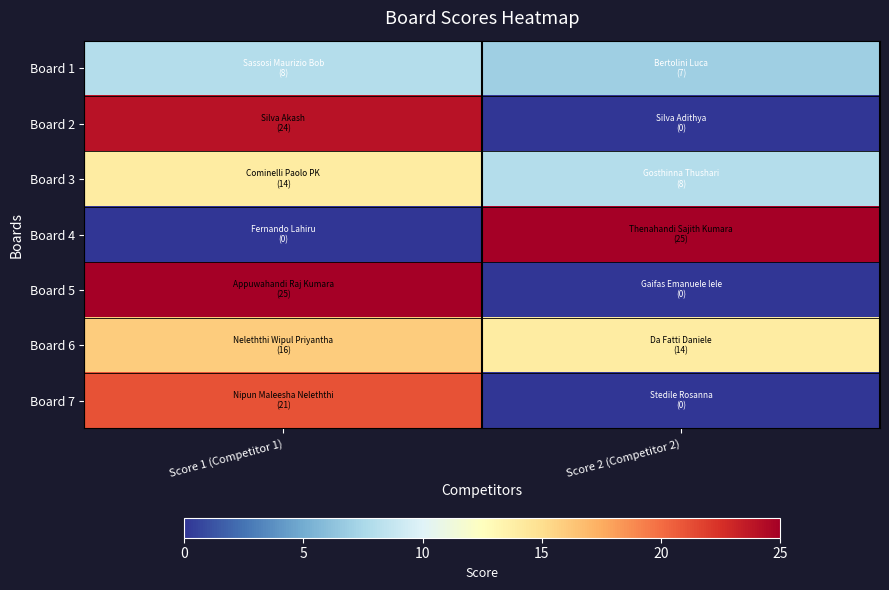

At which category is the sum across all series the highest?

Score 1 (Competitor 1)